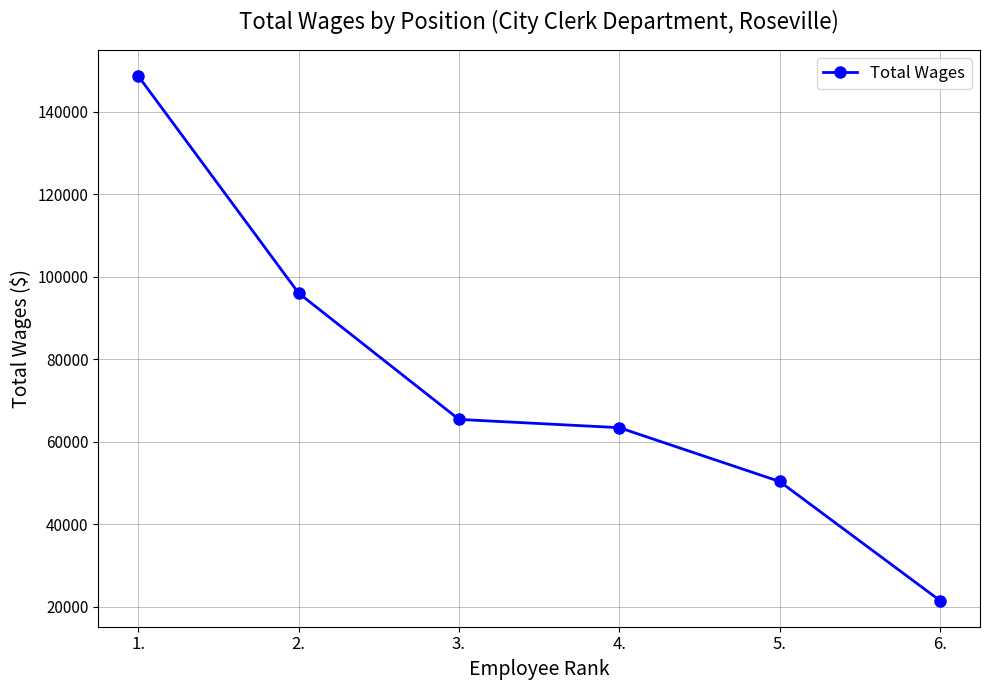

What is the minimum value shown in the chart?

21501